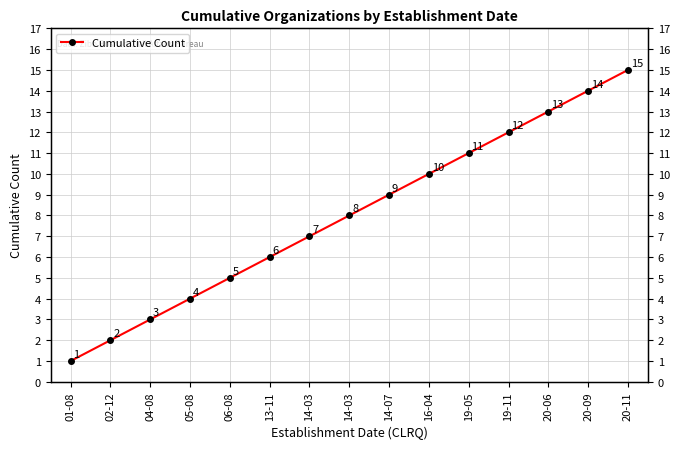

How many data points are less than 8?

7